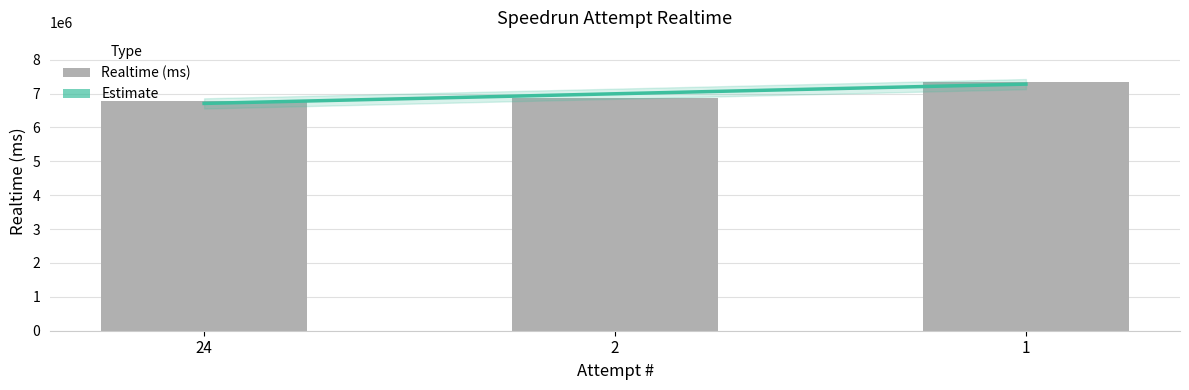

Where does the data first go above 6872521?

1